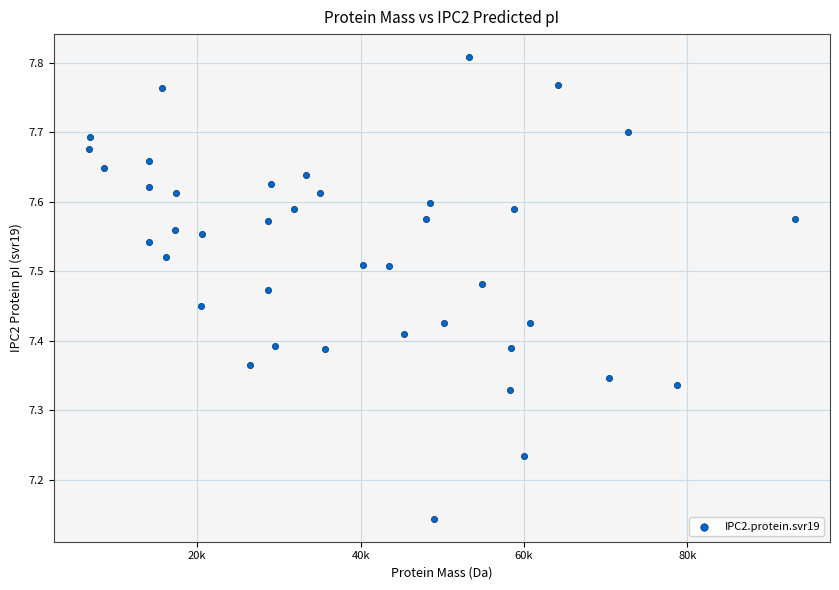

What is the range of X values (max minus min)?

86330.1